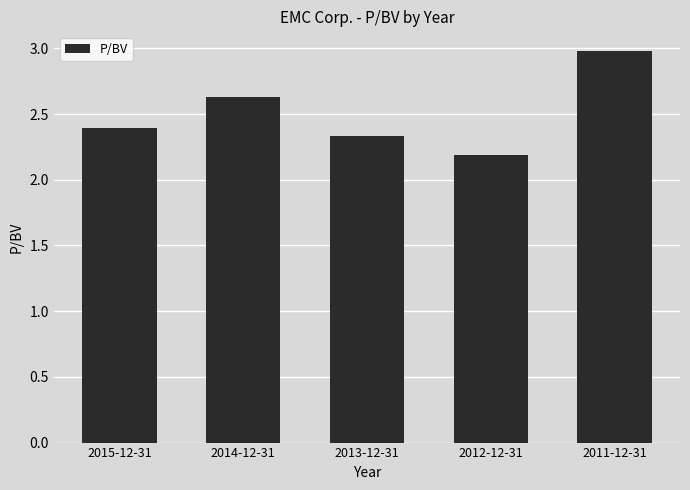

At which category does the chart reach its minimum across all series?

2012-12-31